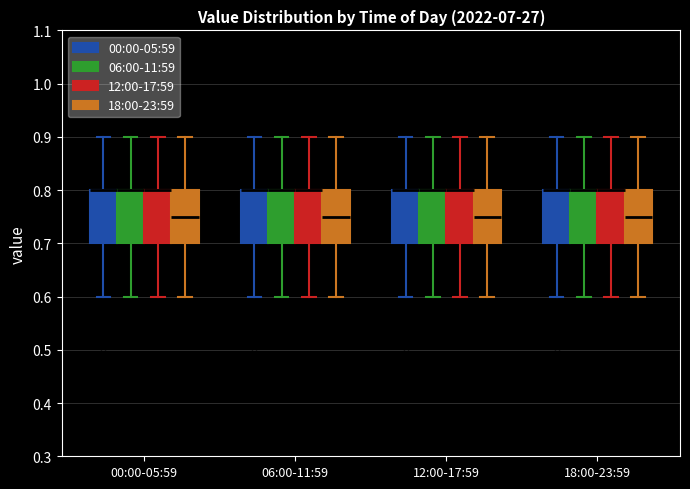

Where is the lower edge of the box for 06:00-11:59 (06:00-11:59) on the y-axis? The values are not printed on the chart, so give them approximately, as read against the axis.

0.70